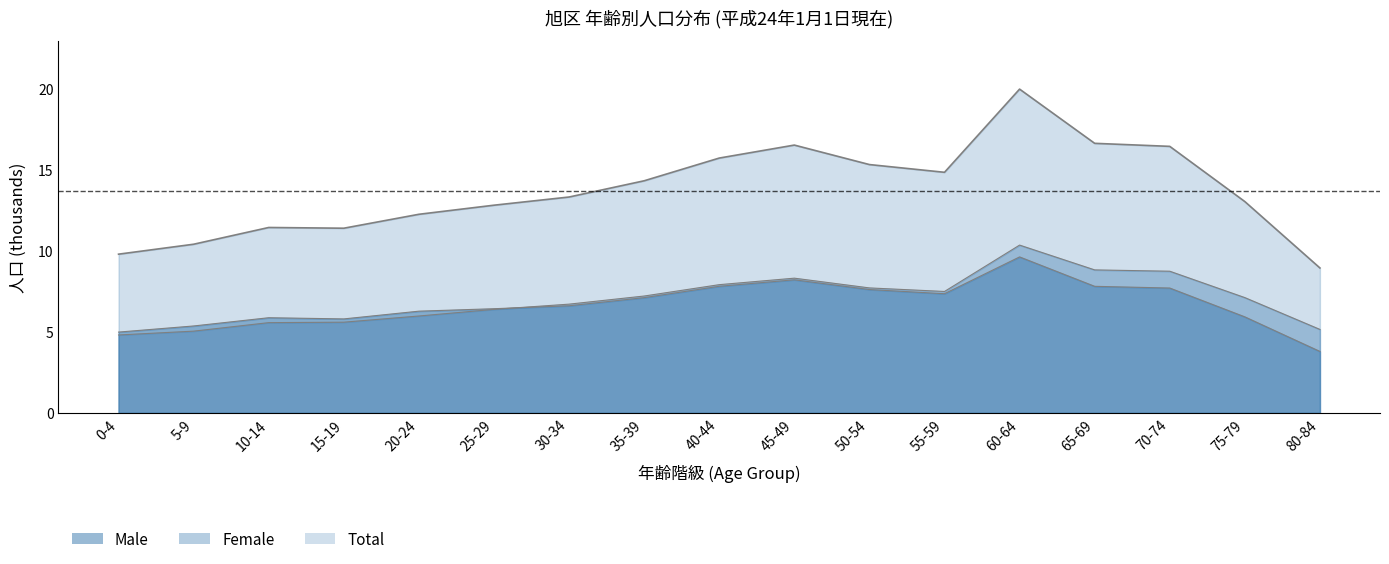

What is the label of the 13th point from the right?

20-24